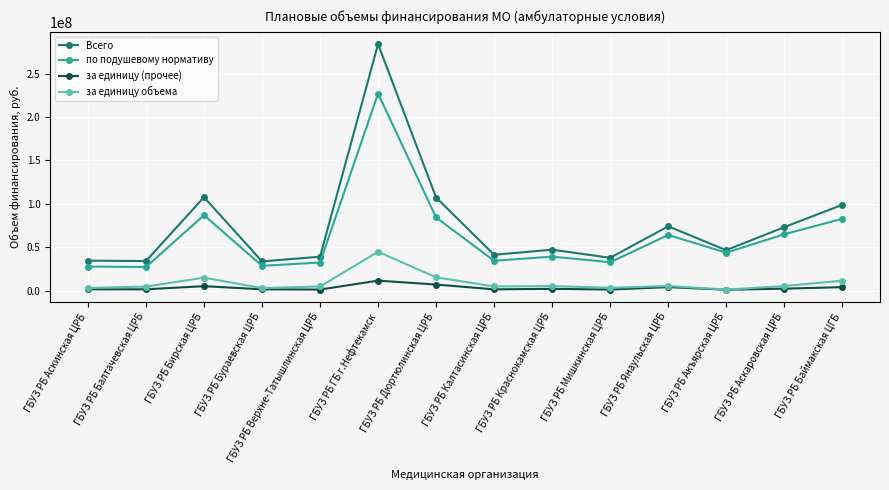

Which series has the widest spread of values?

Всего